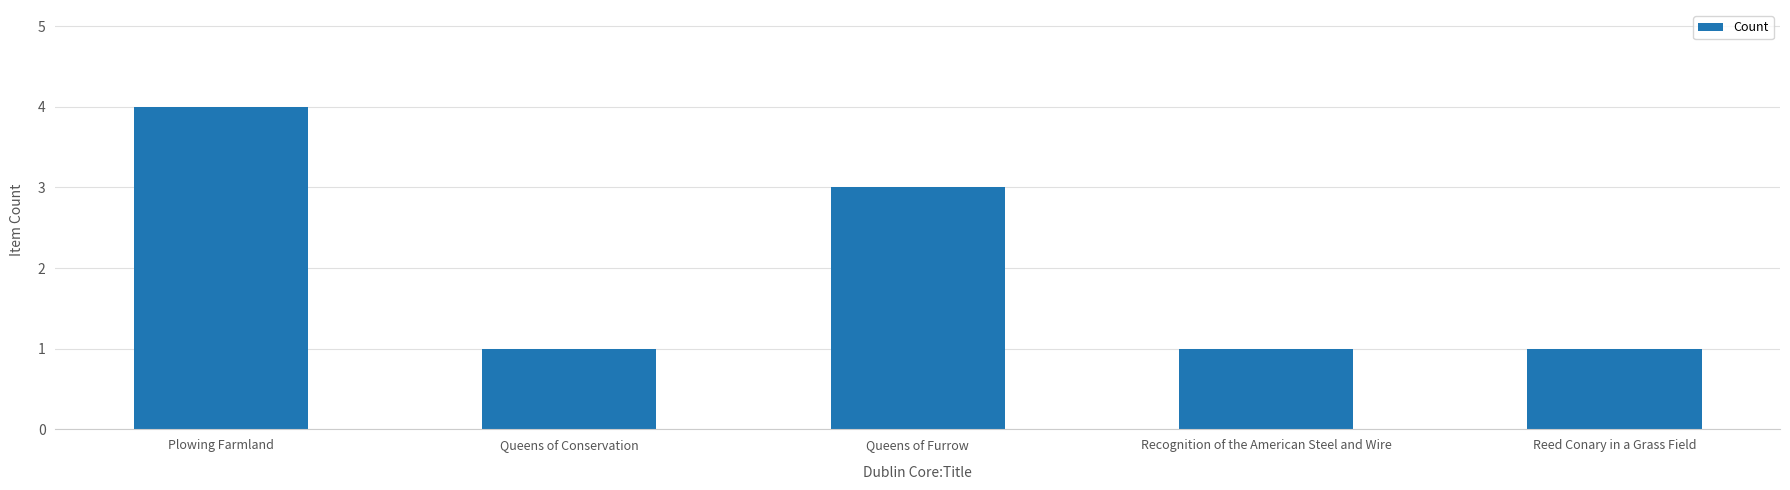

What is the label of the 4th bar from the right?

Queens of Conservation